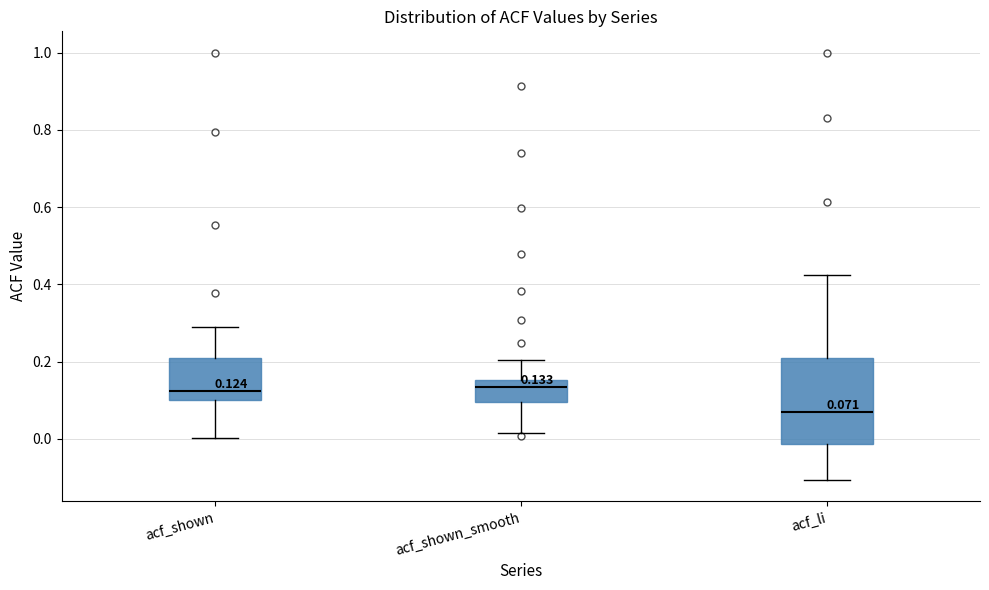

Which box is the tallest, from its lower edge to its upper edge?

acf_li